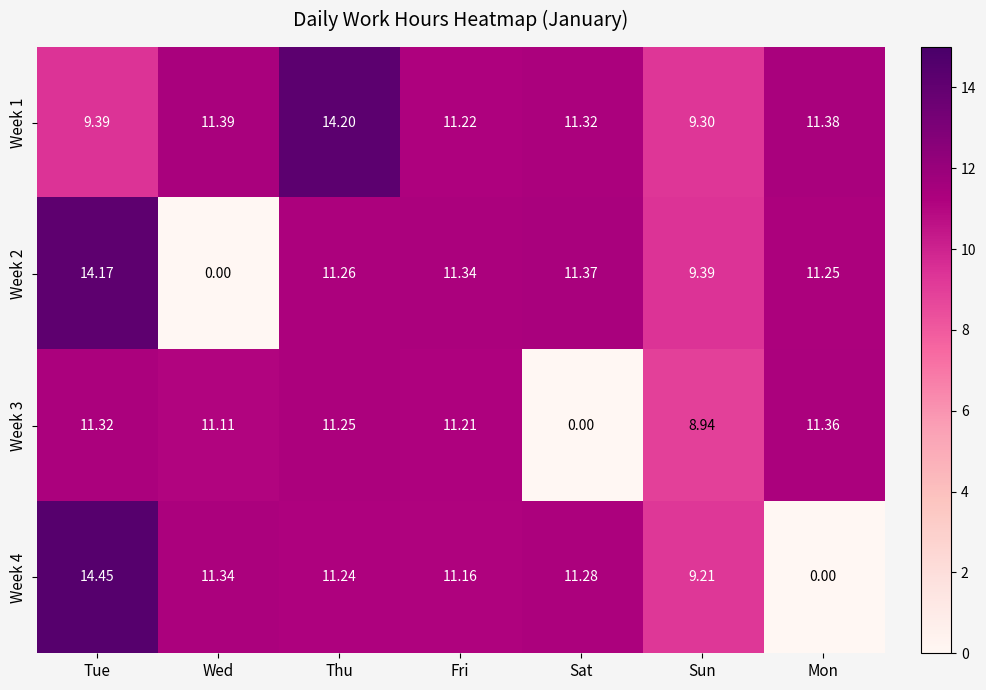

How many values in the Week 1 series are below 11?

2